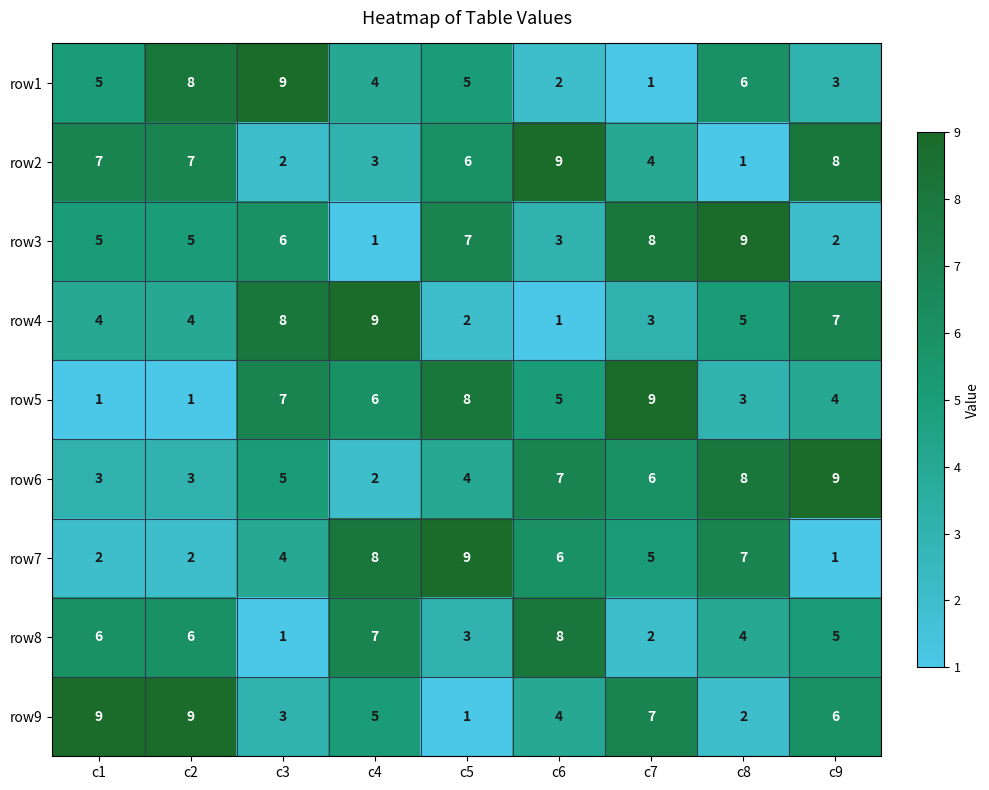

At how many categories does at least one series exceed 6?

9